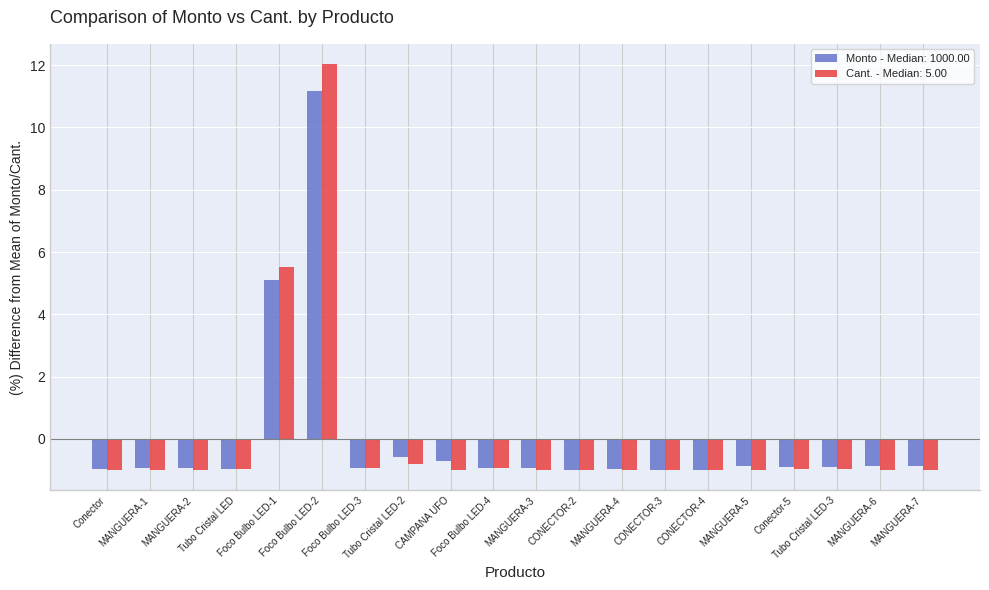

What is the lowest value of the Monto - Median: 1000.00 series?

-1.0